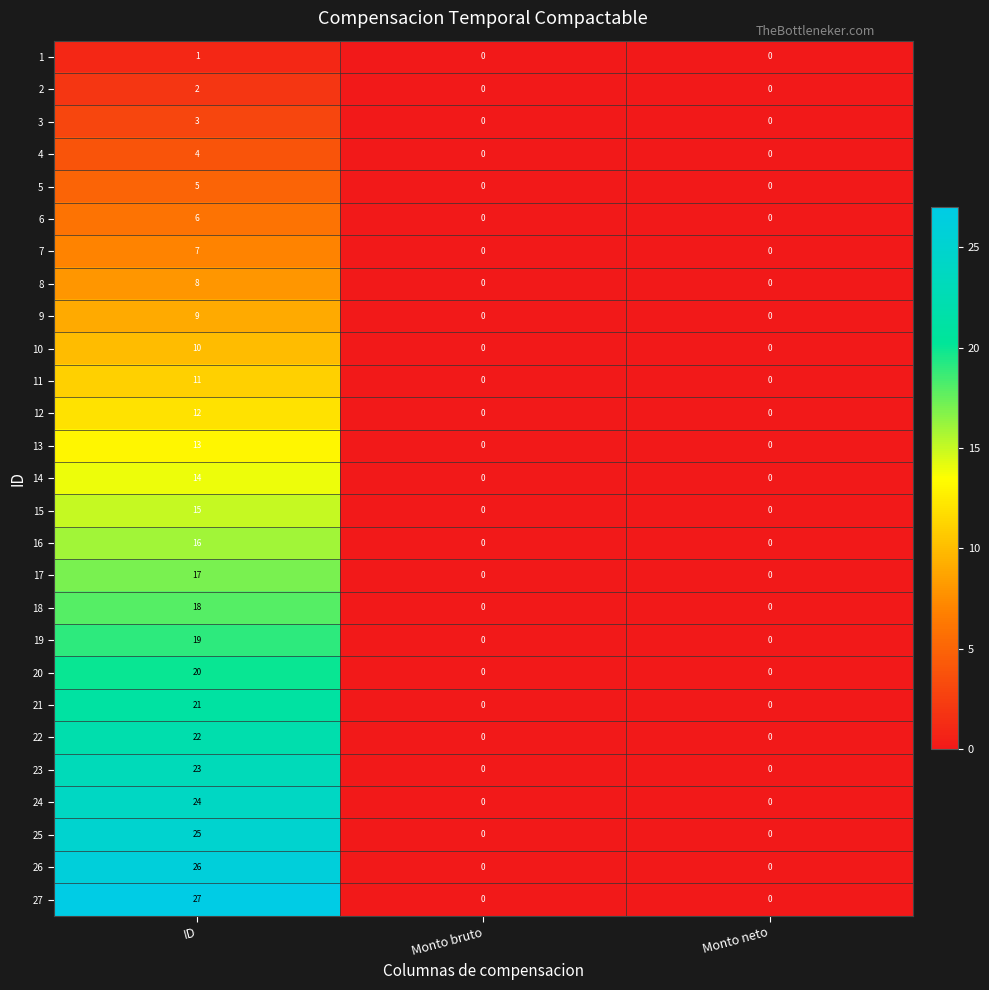

The 8 series shows 0 at Monto bruto. True or false?

True